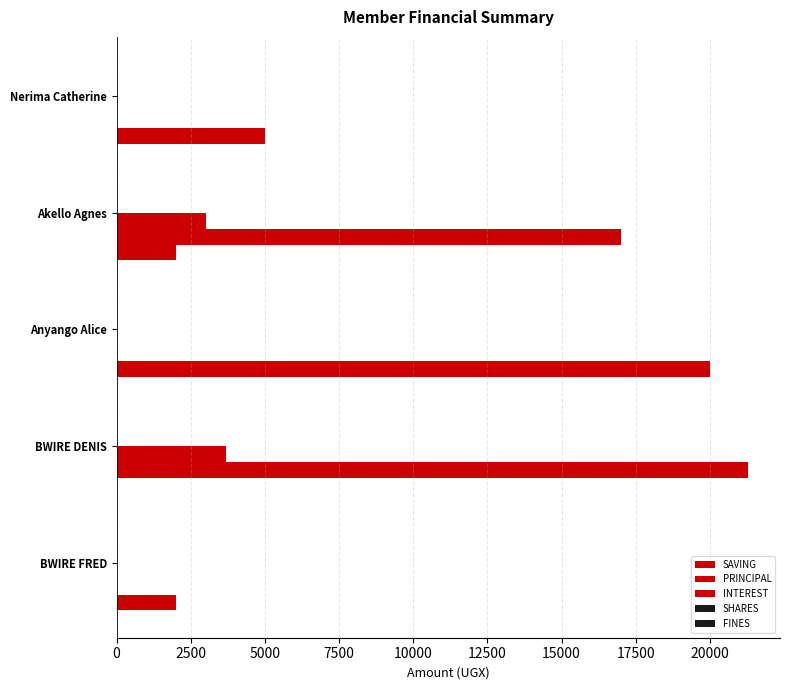

Which series has the widest spread of values?

PRINCIPAL